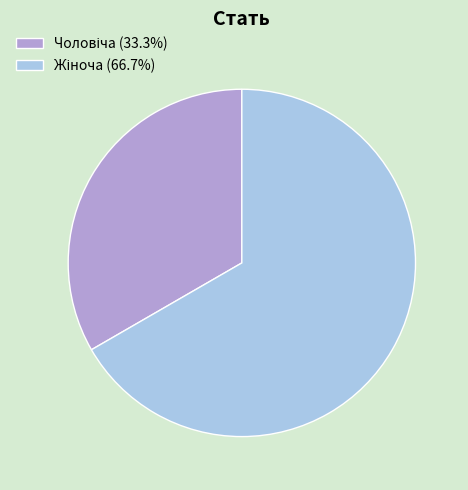

Count the number of slices in the pie.

2